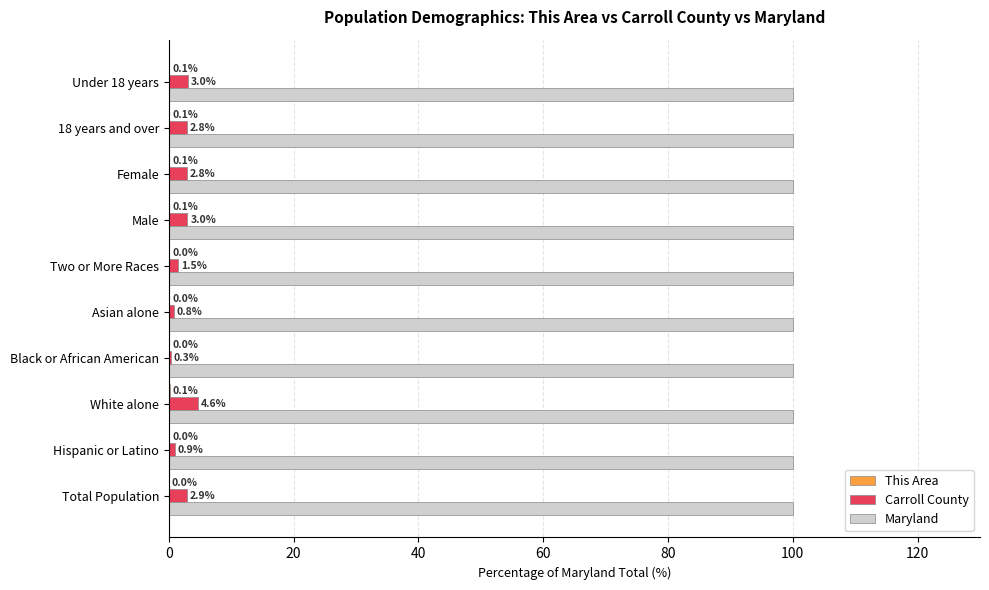

What is the greatest value displayed?

100.0